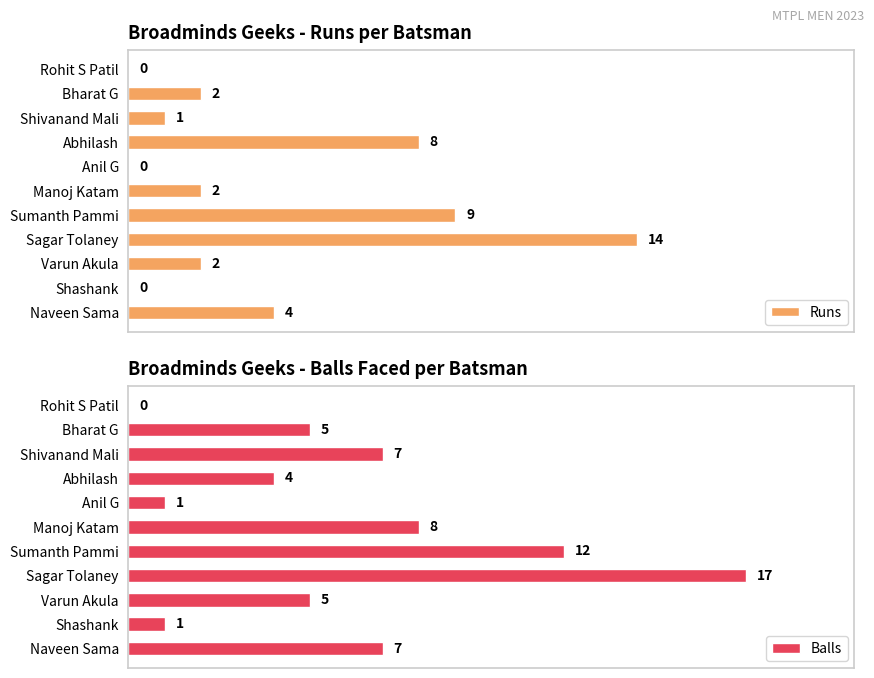

At which label does Balls reach its peak?

Sagar Tolaney